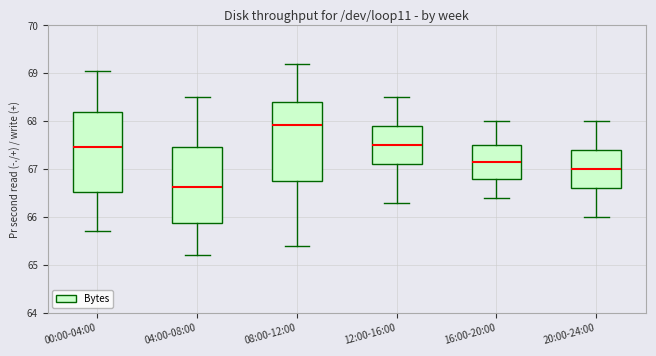

Where does the lower whisker of the box for 12:00-16:00 end on the y-axis? The values are not printed on the chart, so give them approximately, as read against the axis.

66.3